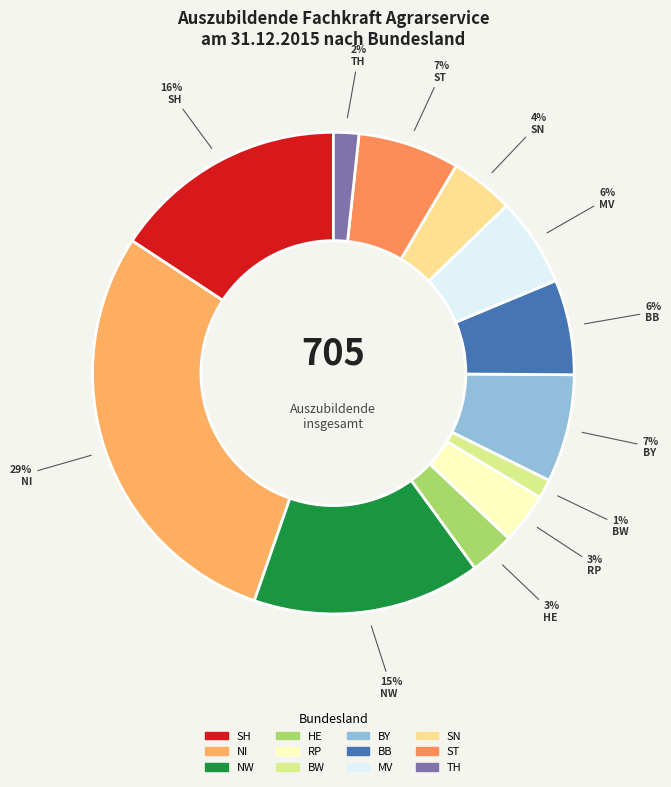

Is it true that TH is 2% of the pie?

True